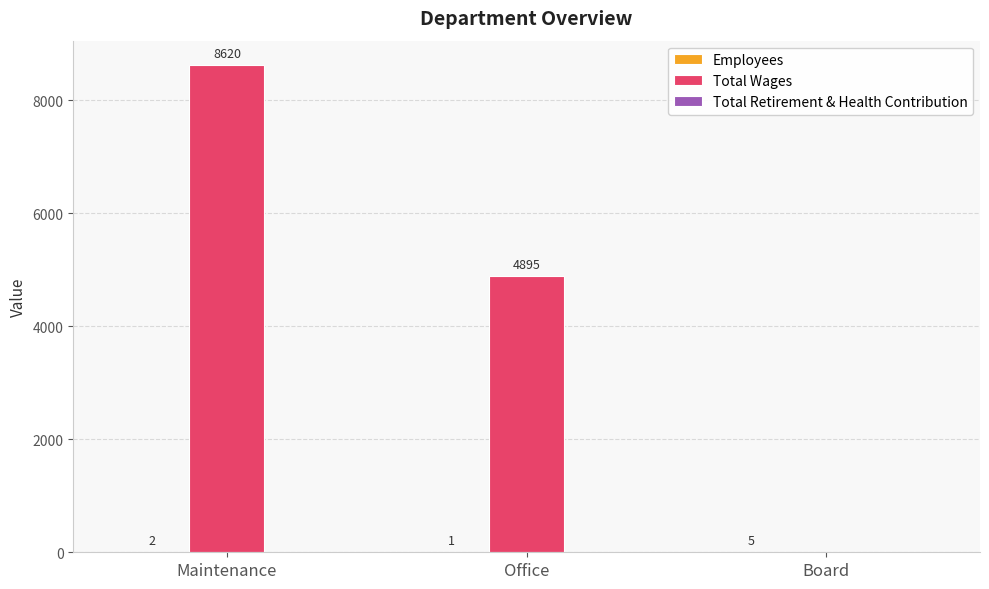

Where is Total Wages nearest to the value 4310?

Office